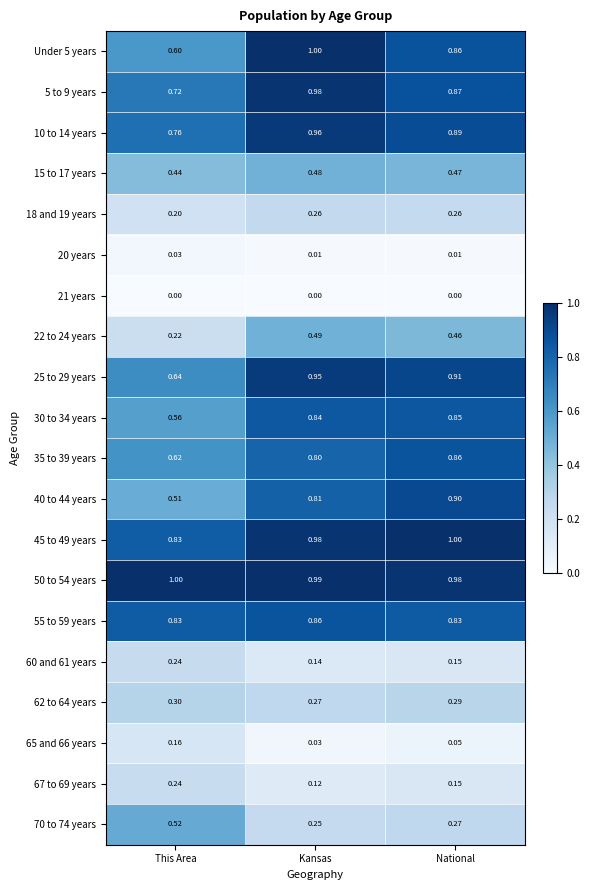

At which category is the sum across all series the highest?

Kansas